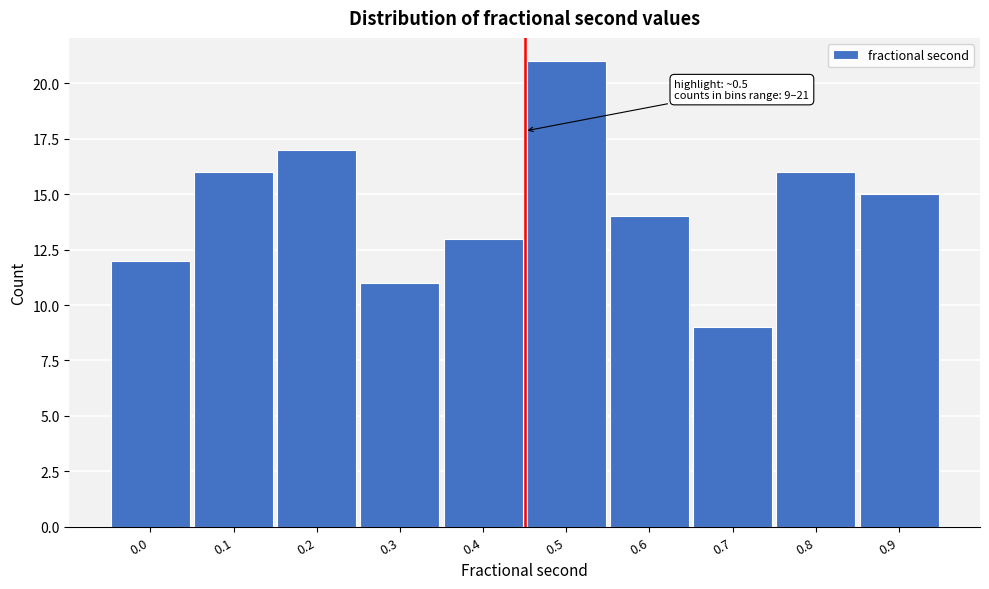

Reading right to left, what are all the values shown in this chart?

0.9=15	0.8=16	0.7=9	0.6=14	0.5=21	0.4=13	0.3=11	0.2=17	0.1=16	0.0=12